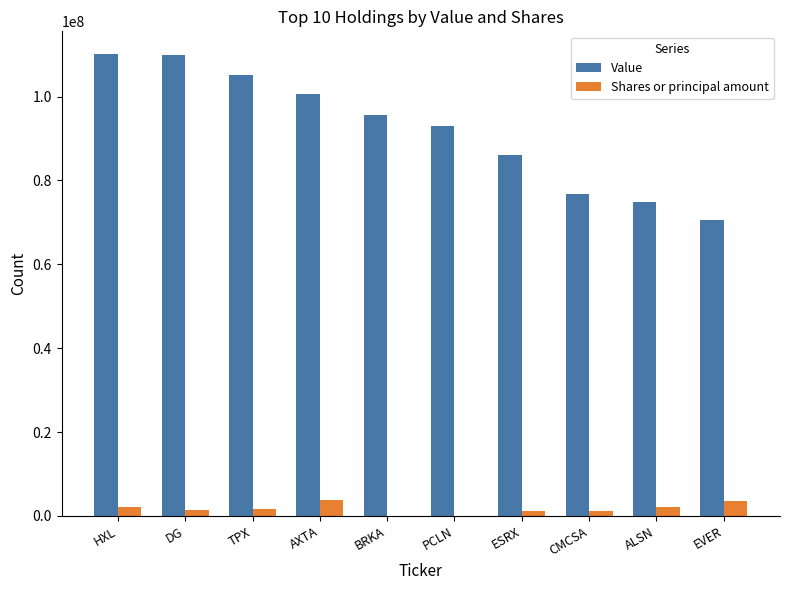

What is the greatest value displayed?

110049000